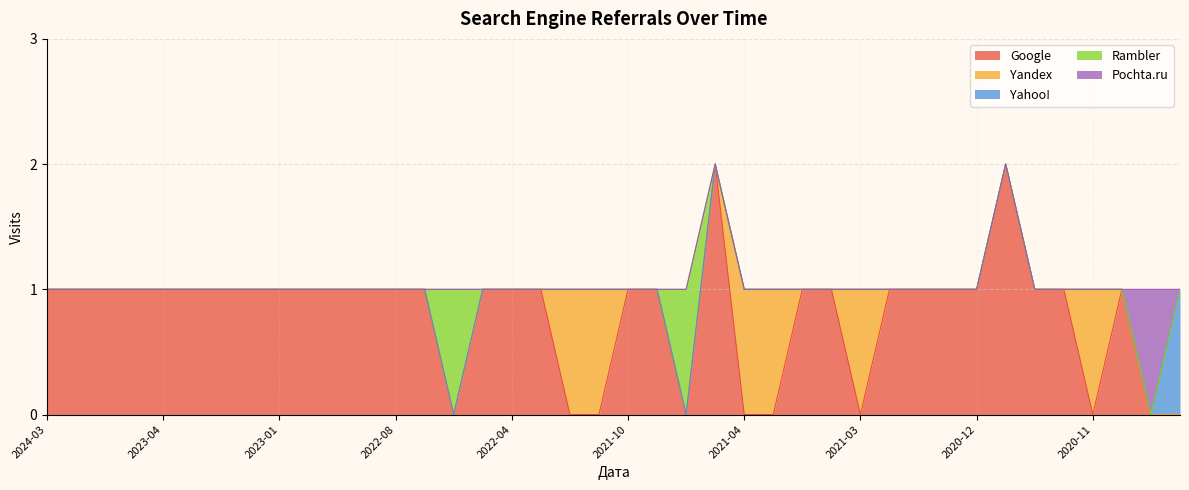

What is the label of the 36th point from the right?

2023-04